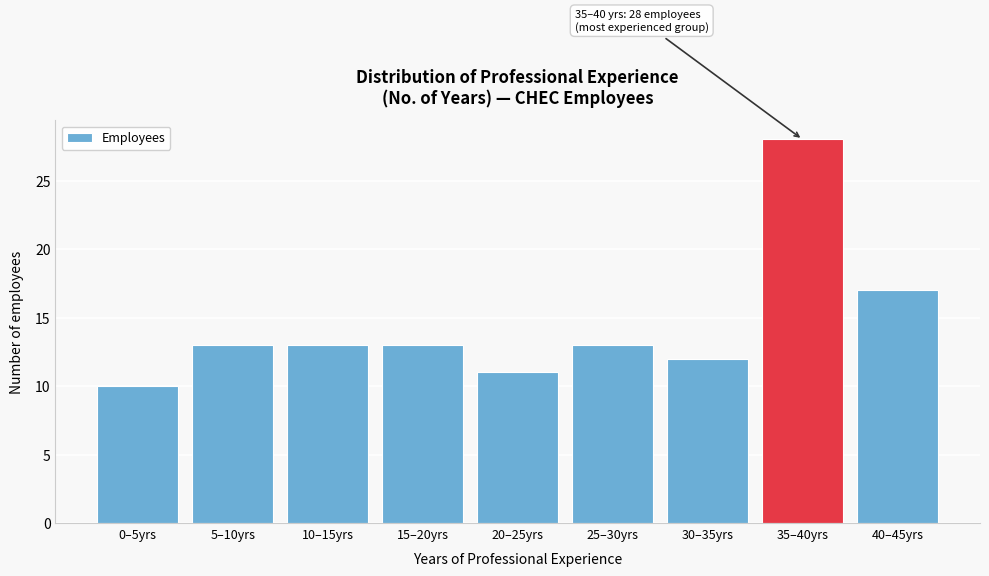

Reading right to left, list all the values displayed in this chart.

40–45yrs=17	35–40yrs=28	30–35yrs=12	25–30yrs=13	20–25yrs=11	15–20yrs=13	10–15yrs=13	5–10yrs=13	0–5yrs=10